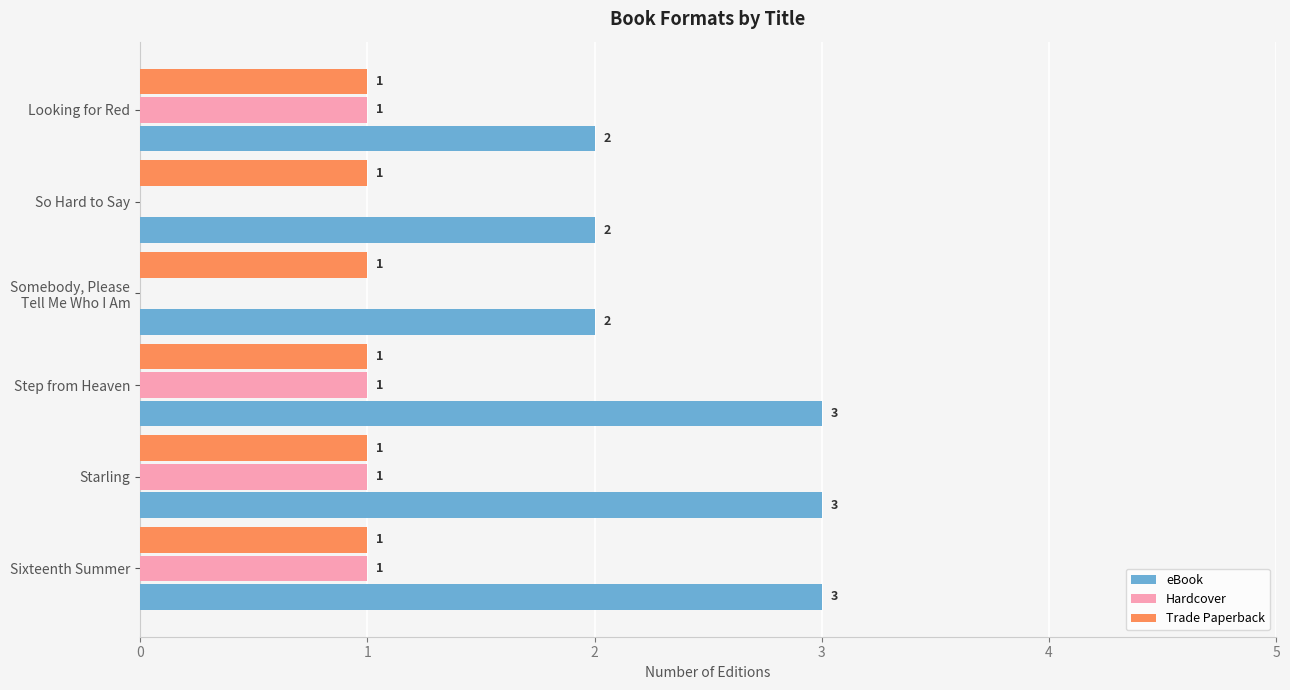

What is the maximum value for eBook?

3